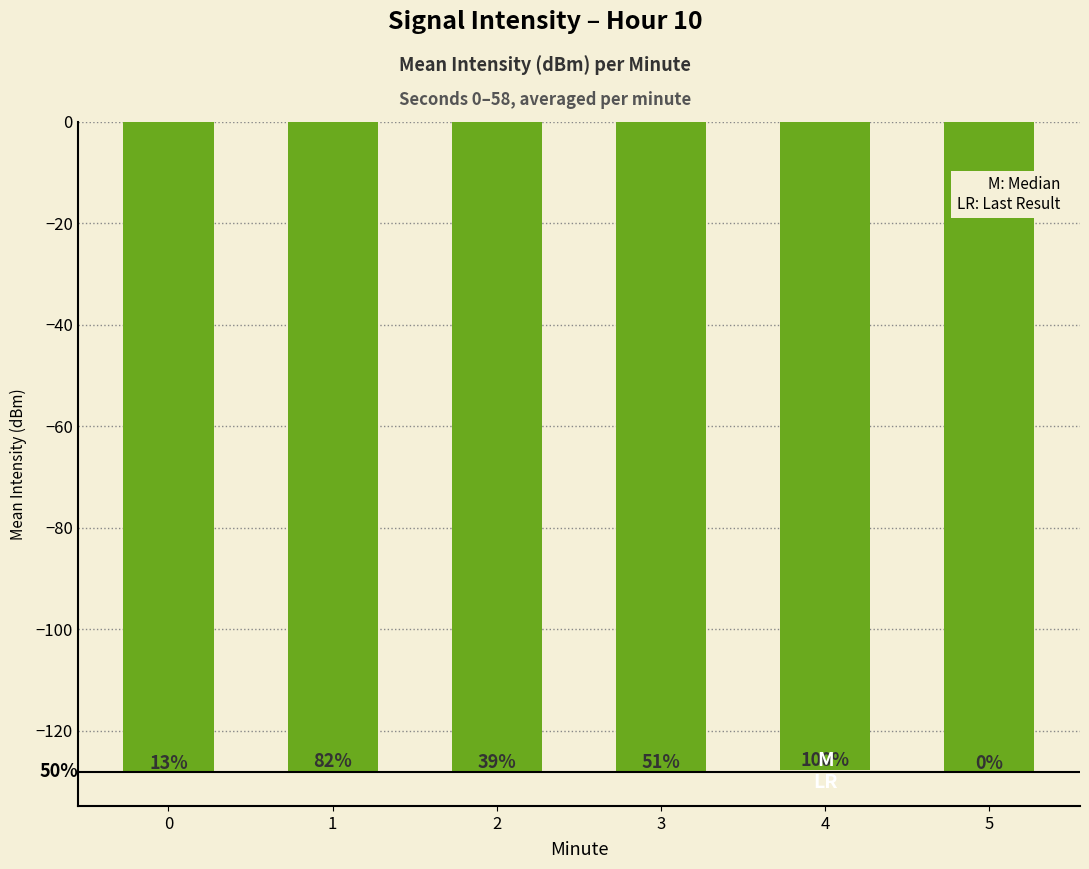

Where is the data nearest to the value -128?

3